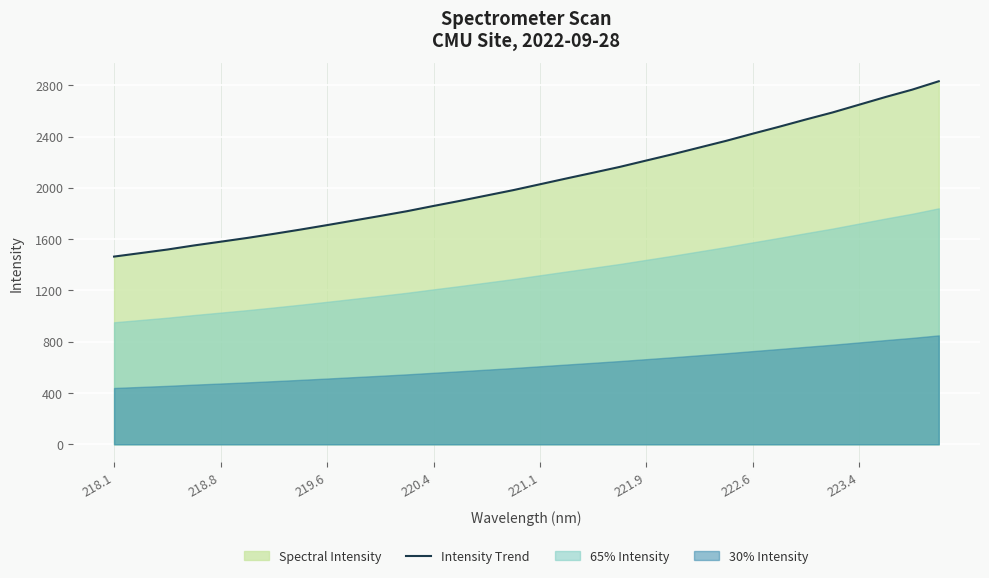

What is the maximum value for Intensity Trend?

2831.6